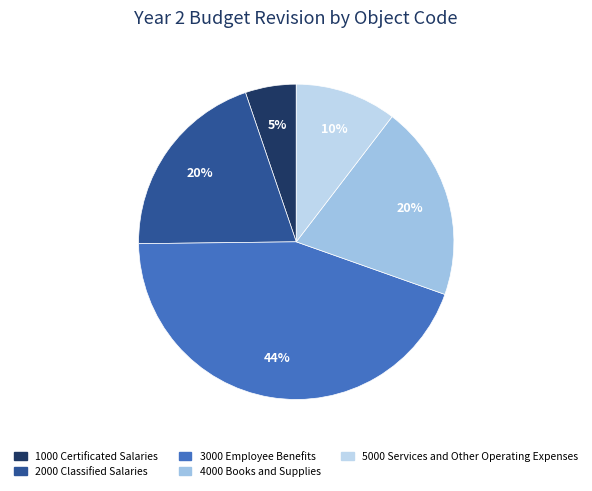

What percentage is the 3000 Employee Benefits slice, to the nearest percent?

44%